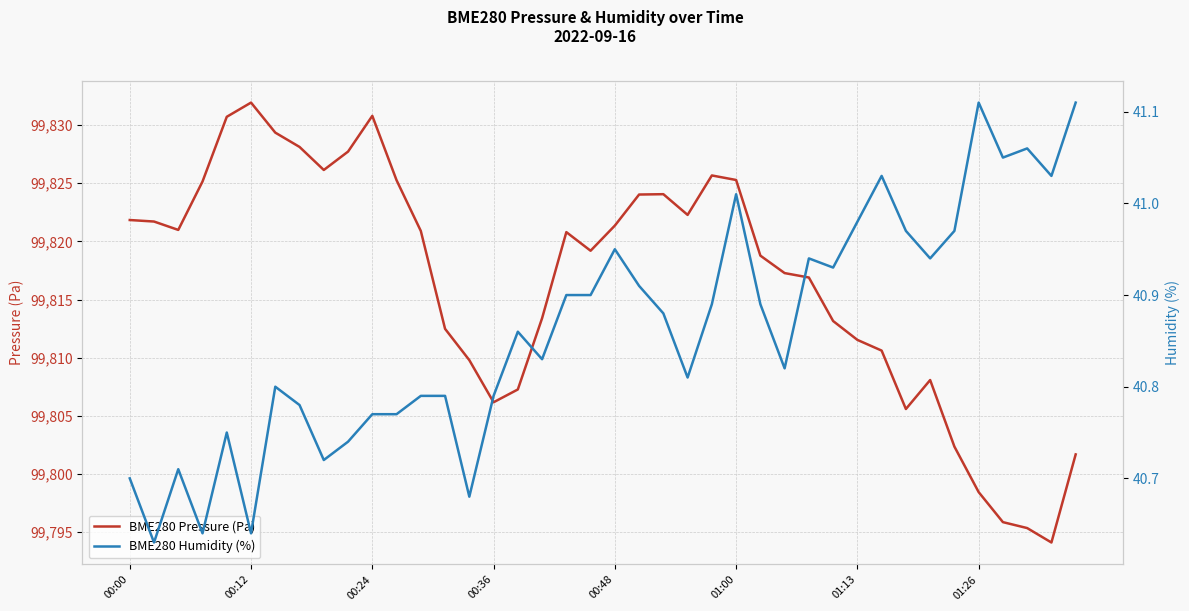

What is the maximum value for BME280 Humidity (%)?

41.1